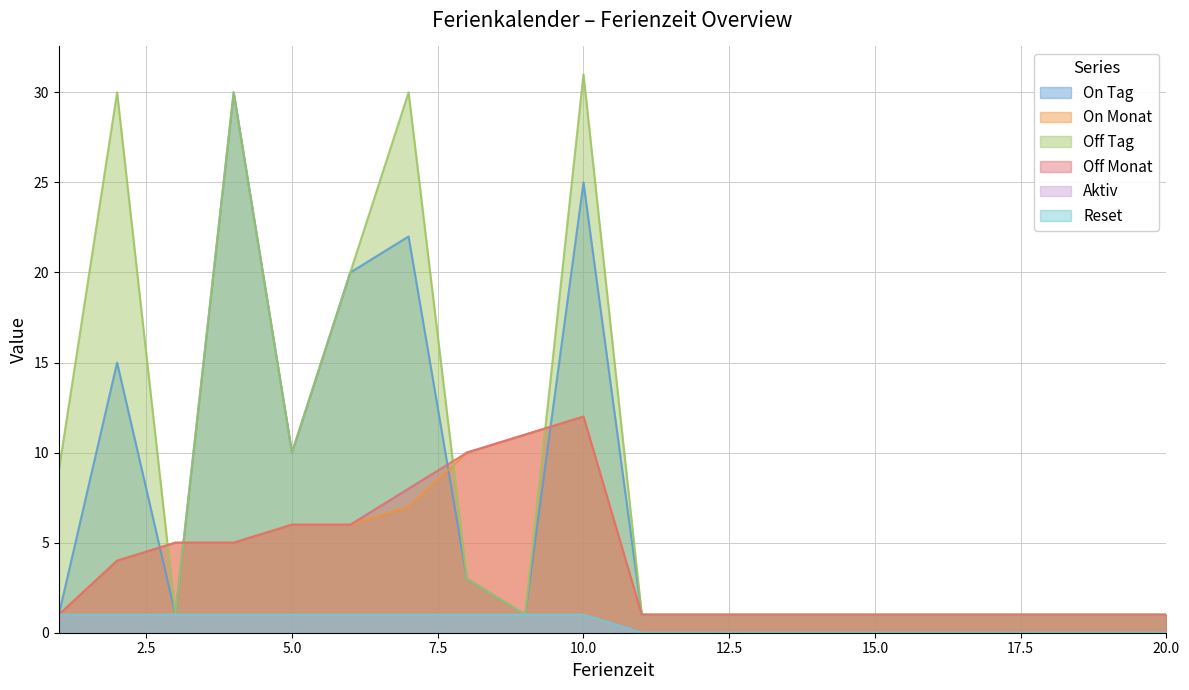

Is the value of On Monat at 16 greater than the value of Off Tag at 16?

No